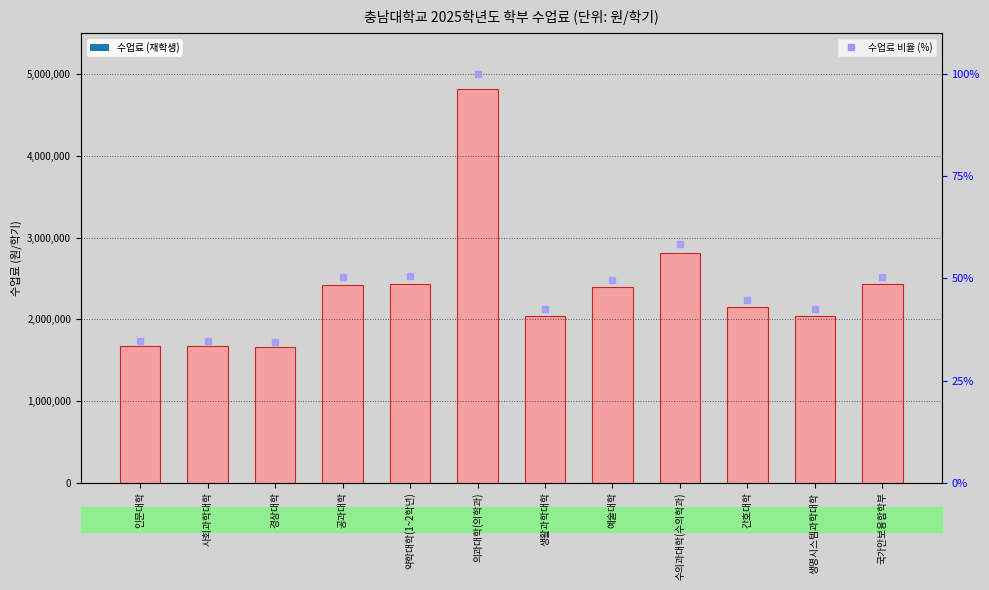

Reading left to right, transcribe all the data shown in this chart.

수업료 (재학생): 1669000.0	1669000.0	1657500.0	2422000.0	2430500.0	4815000.0	2043500.0	2390000.0	2808000.0	2150500.0	2043500.0	2429000.0
수업료 비율 (%): 34.7	34.7	34.4	50.3	50.5	100.0	42.4	49.6	58.3	44.7	42.4	50.4